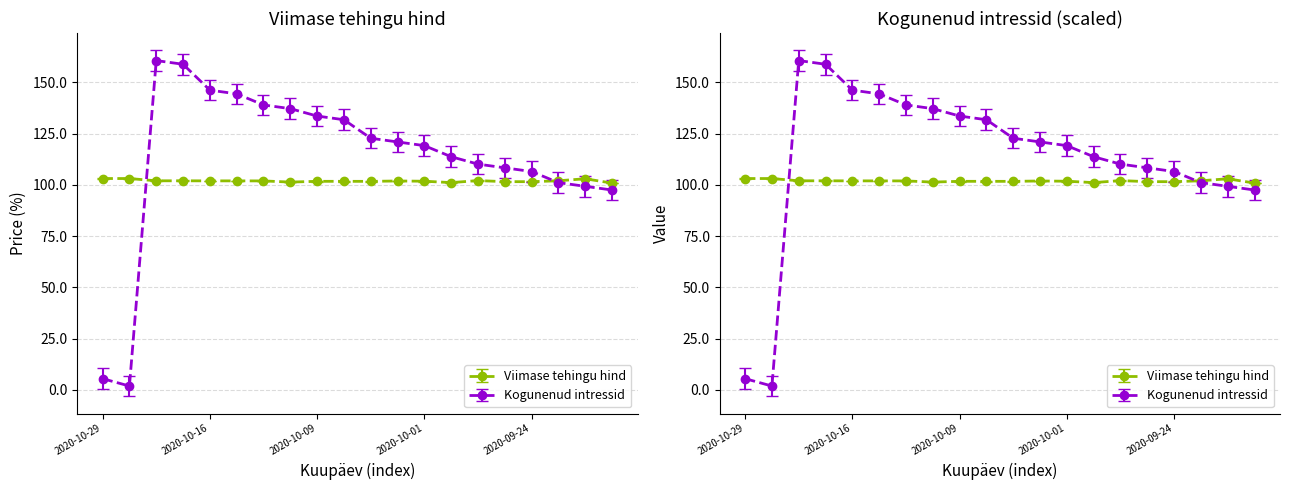

List the labels in order of Kogunenud intressid value, smallest first.

2020-10-28, 2020-10-29, 2020-09-21, 2020-09-22, 2020-09-23, 2020-09-24, 2020-09-25, 2020-09-28, 2020-09-30, 2020-10-01, 2020-10-02, 2020-10-05, 2020-10-08, 2020-10-09, 2020-10-13, 2020-10-14, 2020-10-15, 2020-10-16, 2020-10-22, 2020-10-23